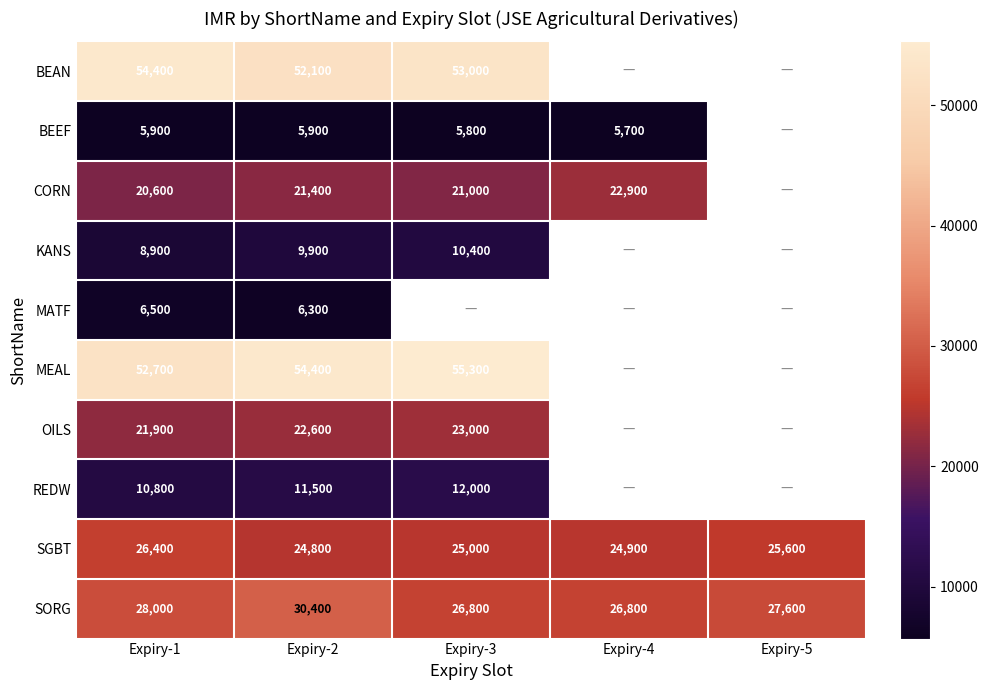

Is the value of SORG at Expiry-4 greater than the value of OILS at Expiry-2?

Yes